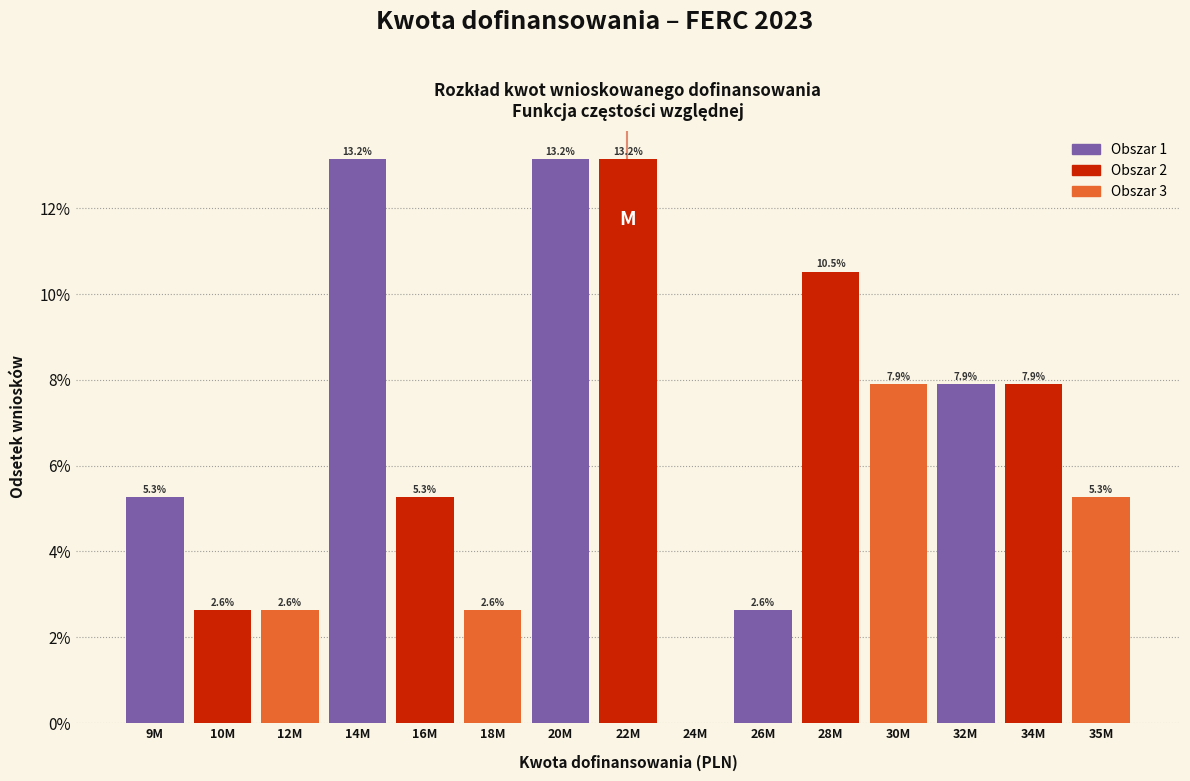

Reading left to right, transcribe all the data shown in this chart.

9M=5.3	10M=2.6	12M=2.6	14M=13.2	16M=5.3	18M=2.6	20M=13.2	22M=13.2	24M=0.0	26M=2.6	28M=10.5	30M=7.9	32M=7.9	34M=7.9	35M=5.3